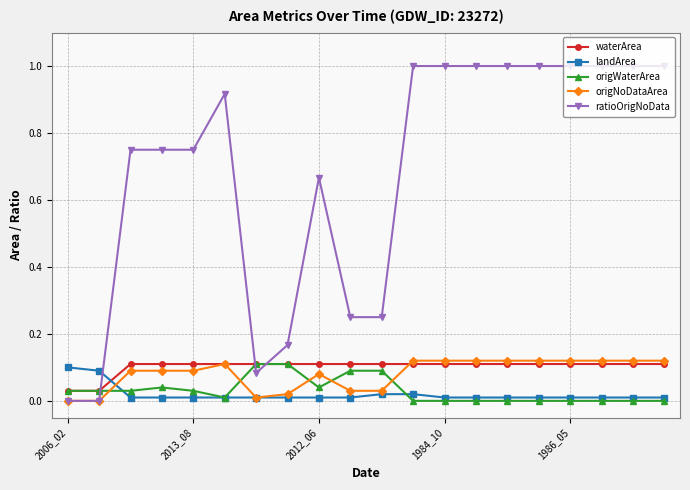

Which series has the largest total across all categories?

ratioOrigNoData